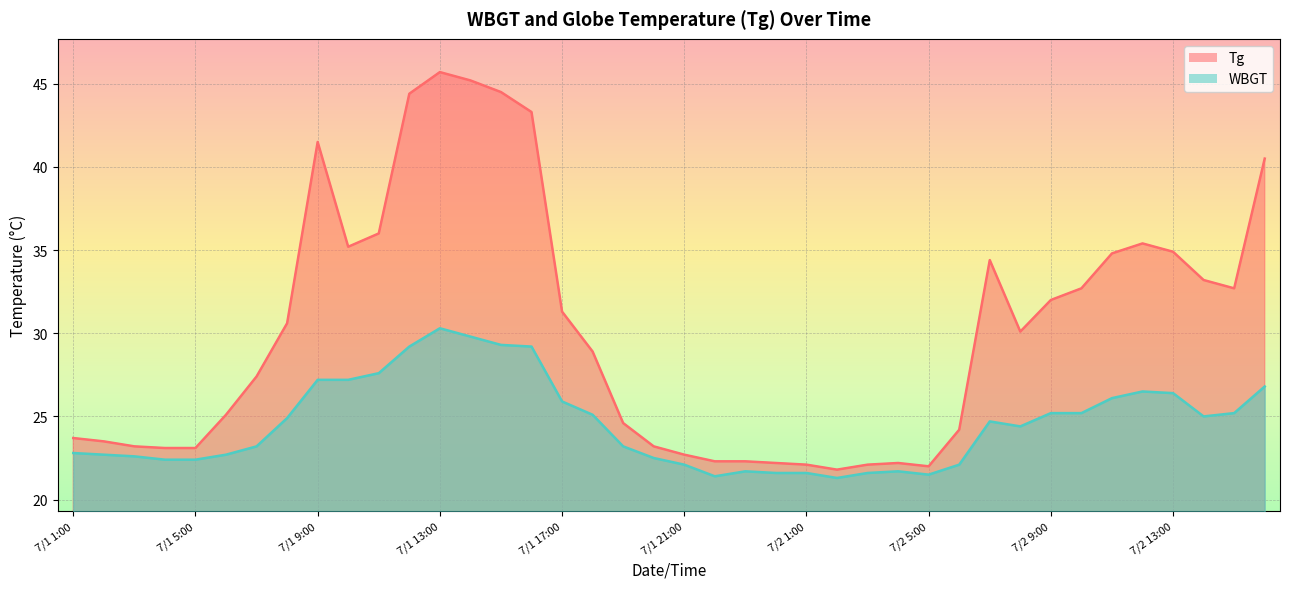

Which category has the lowest value in the Tg series?

7/2 2:00